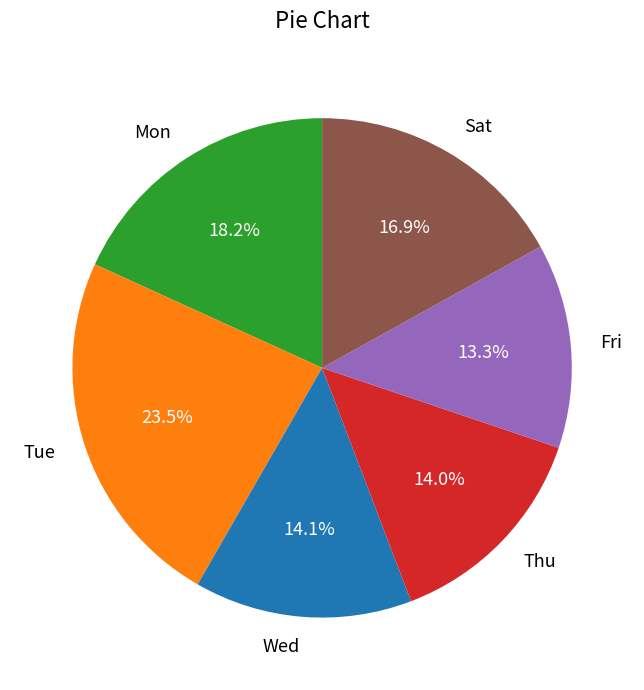

How many segments does this pie chart have?

6